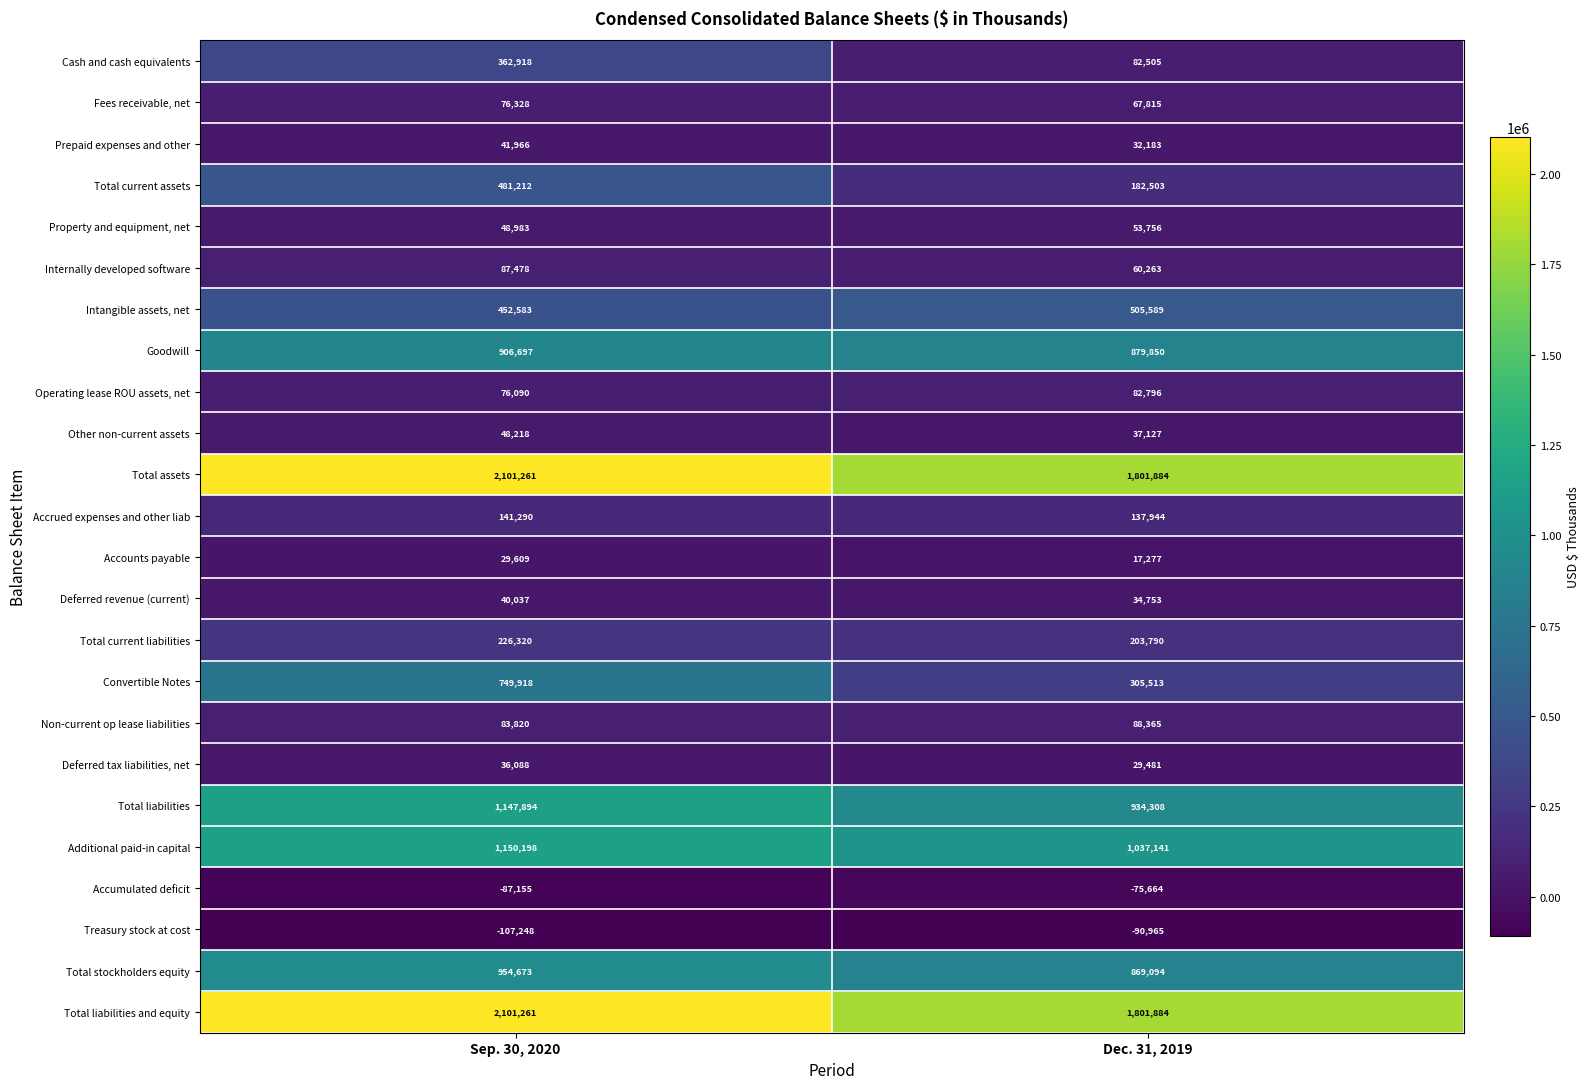

What is the minimum value shown in the chart?

-107248